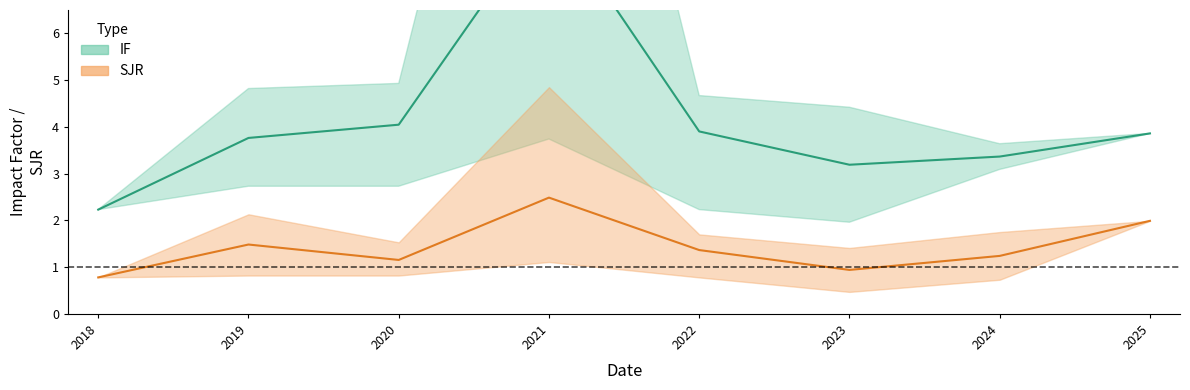

What is the difference between the highest and lowest values at 2025?

1.9